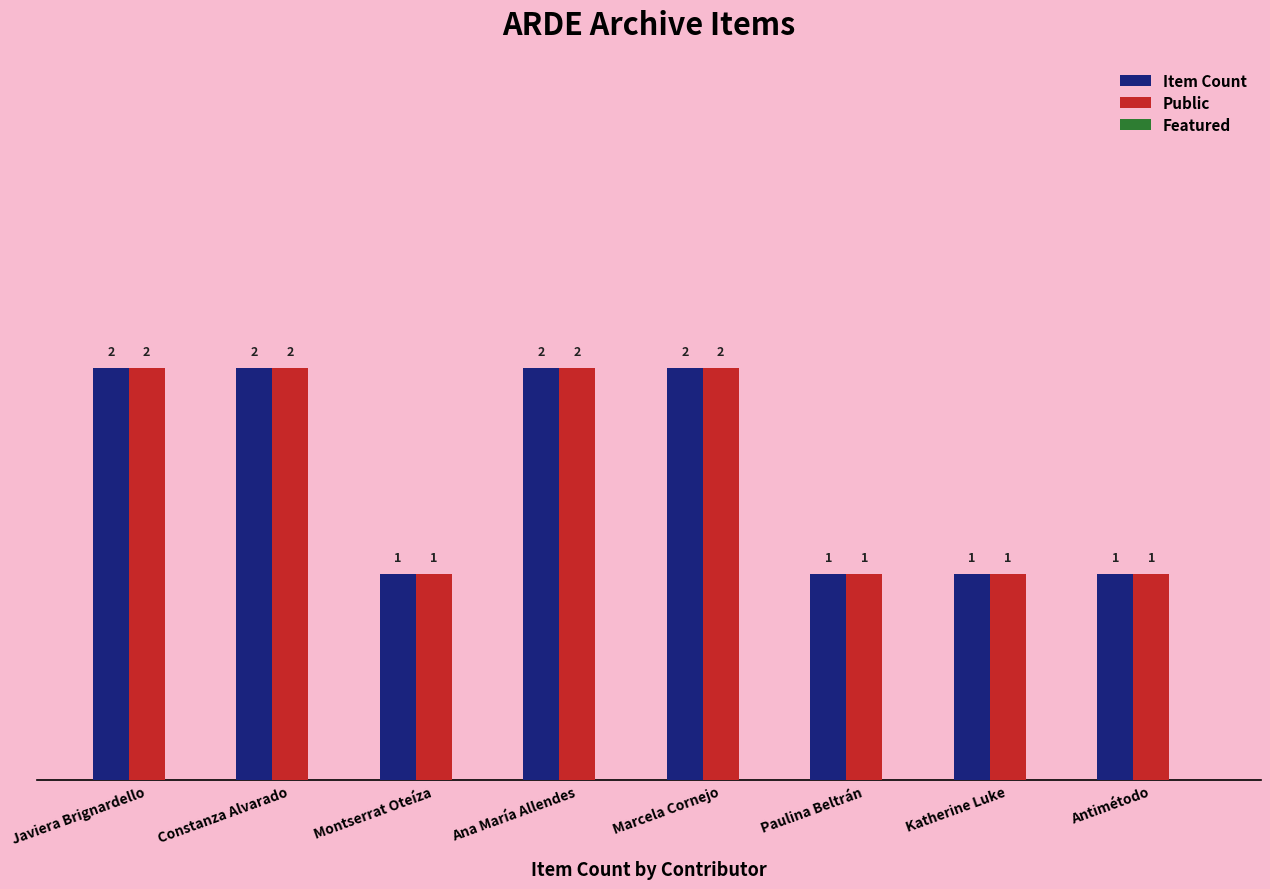

How many distinct data groups are displayed?

2